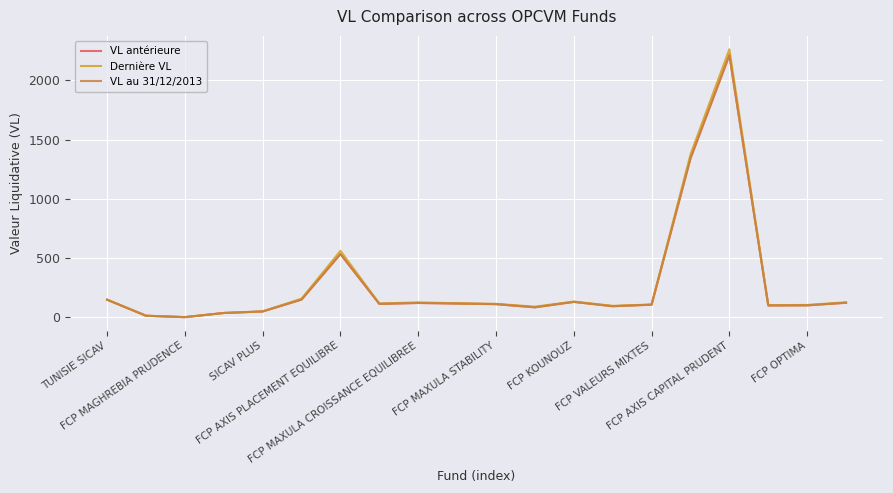

What is the sum of all Dernière VL values?

5840.2